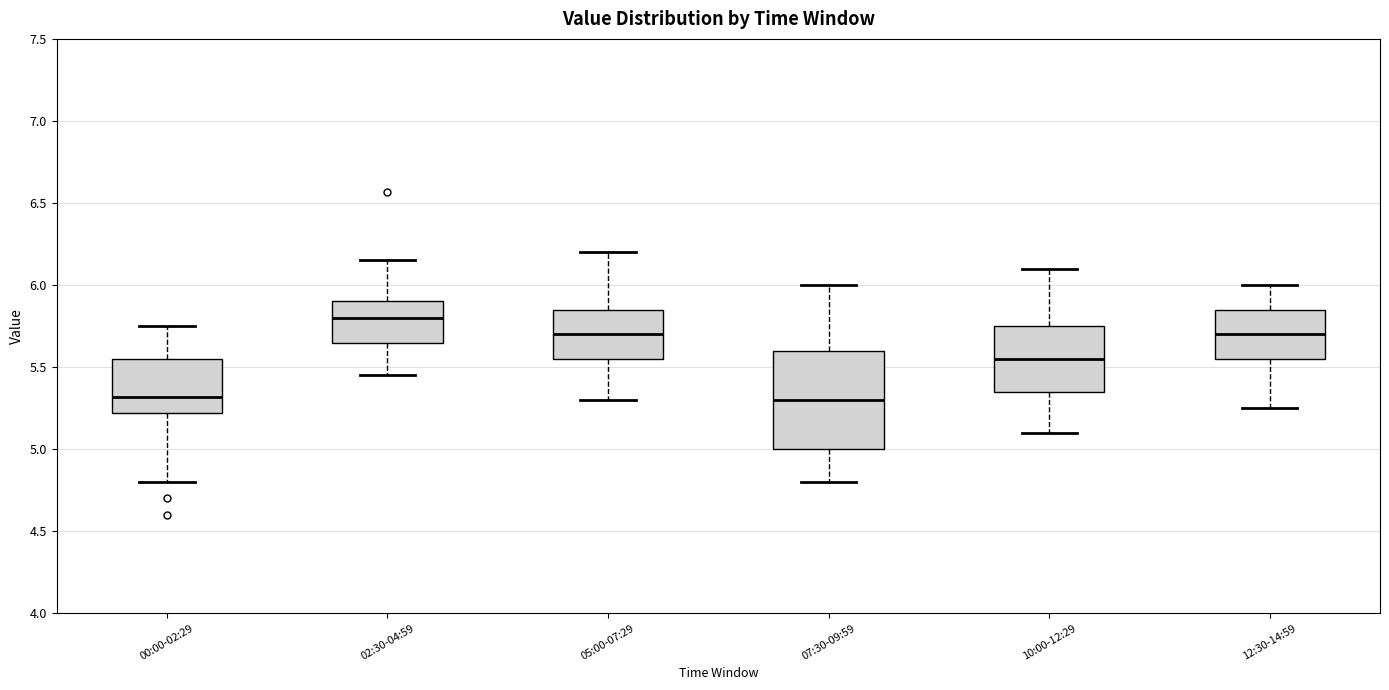

Where is the upper edge of the box for 05:00-07:29 on the y-axis? The values are not printed on the chart, so give them approximately, as read against the axis.

5.85